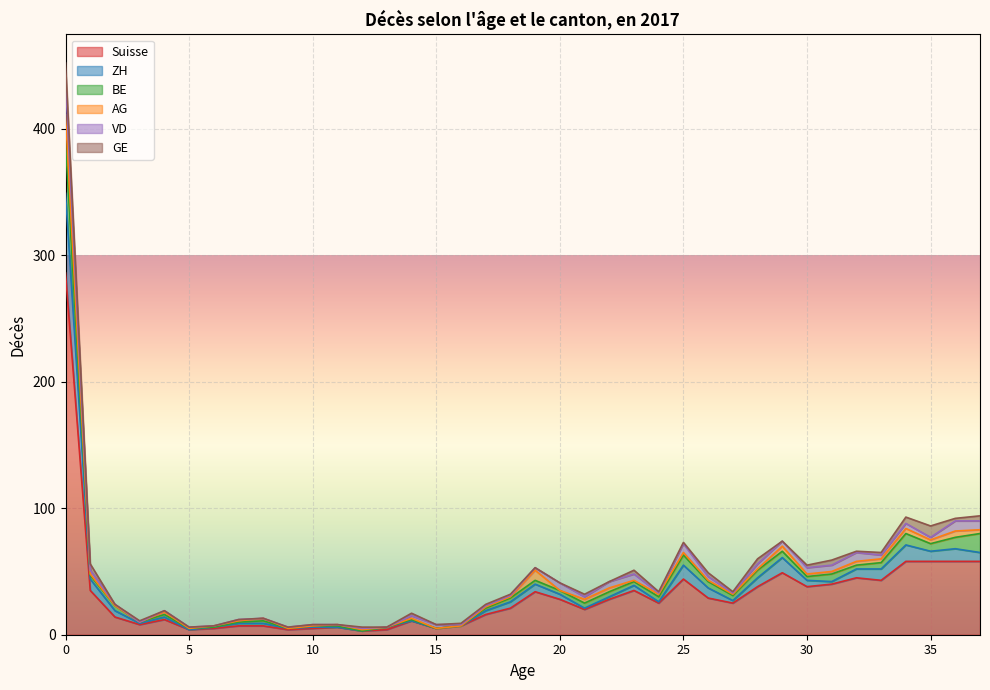

What is the value of the ZH point at the 3rd from the left?

5